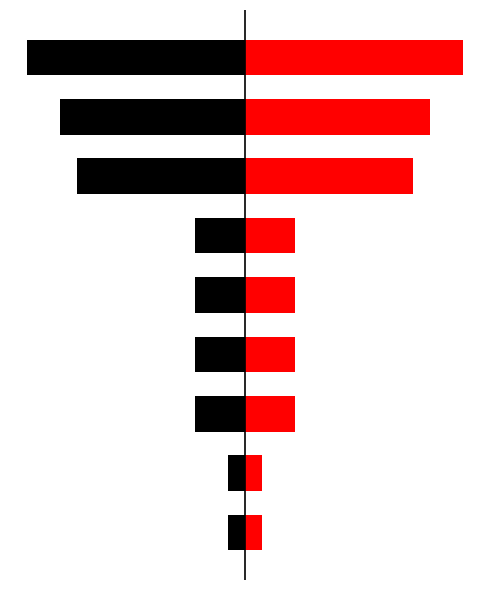

The Red series shows 3 at 5. True or false?

True